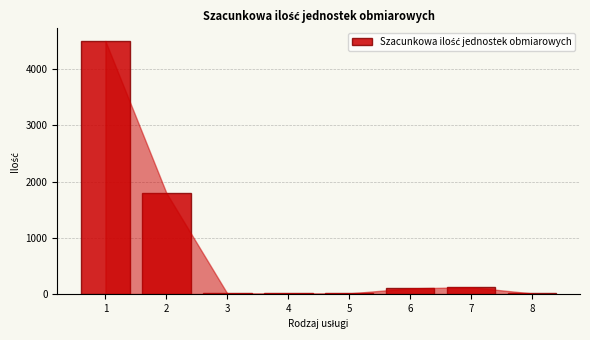

Reading left to right, extract all data points from this chart.

1=4500	2=1800	3=10	4=10	5=10	6=100	7=120	8=10